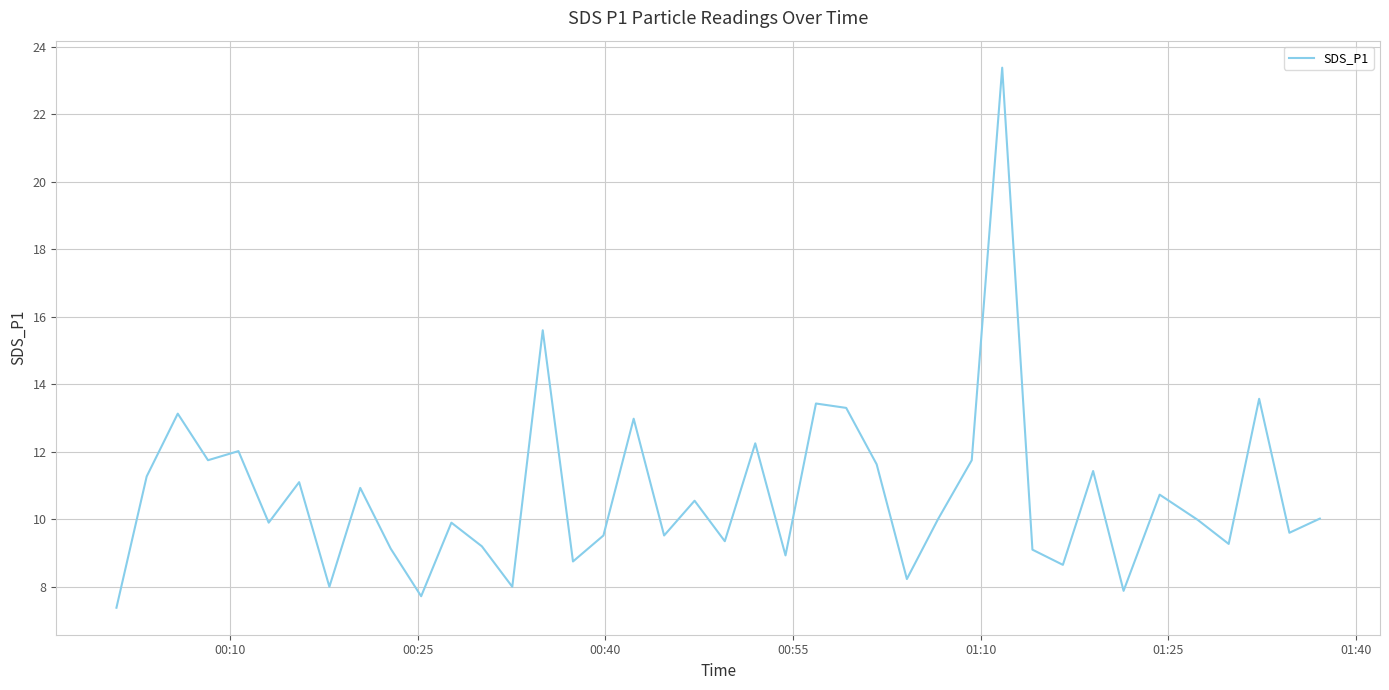

What is the difference between the maximum and minimum values?

16.0